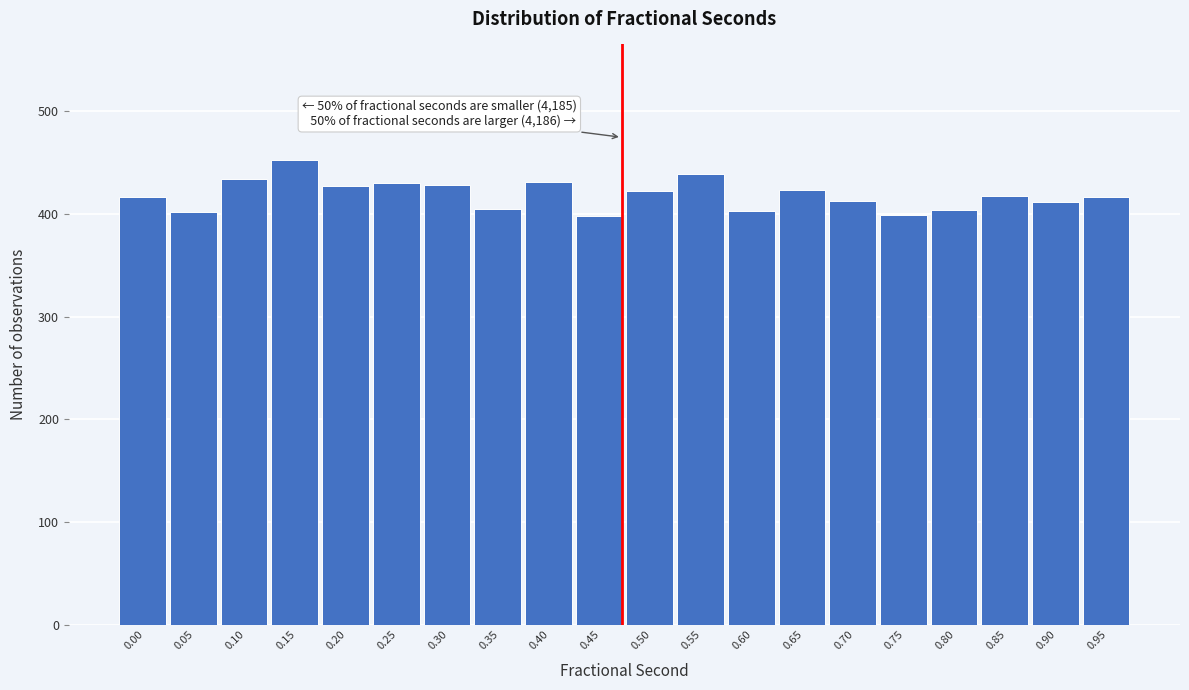

What is the ratio of the value at 0.10 to the value at 0.55?

1.0